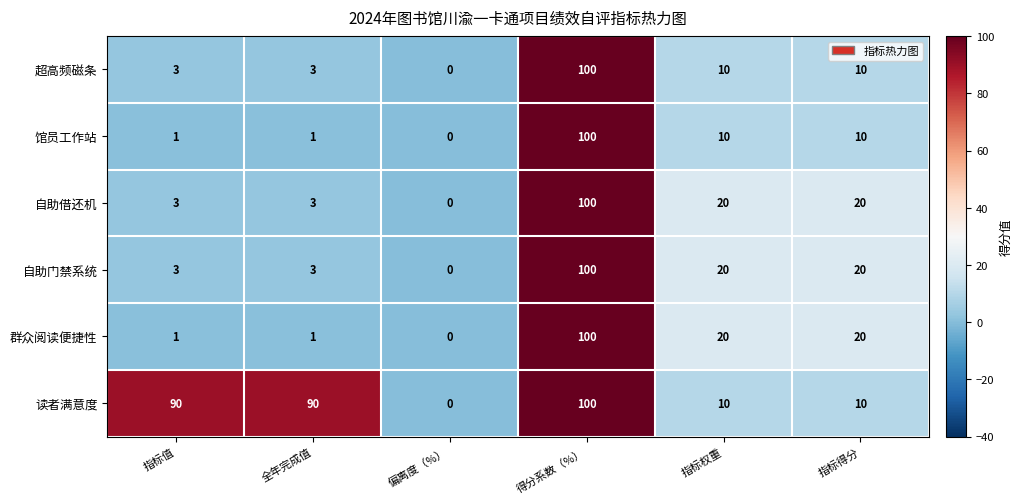

Is the value of 读者满意度 at 全年完成值 greater than the value of 馆员工作站 at 指标得分?

Yes